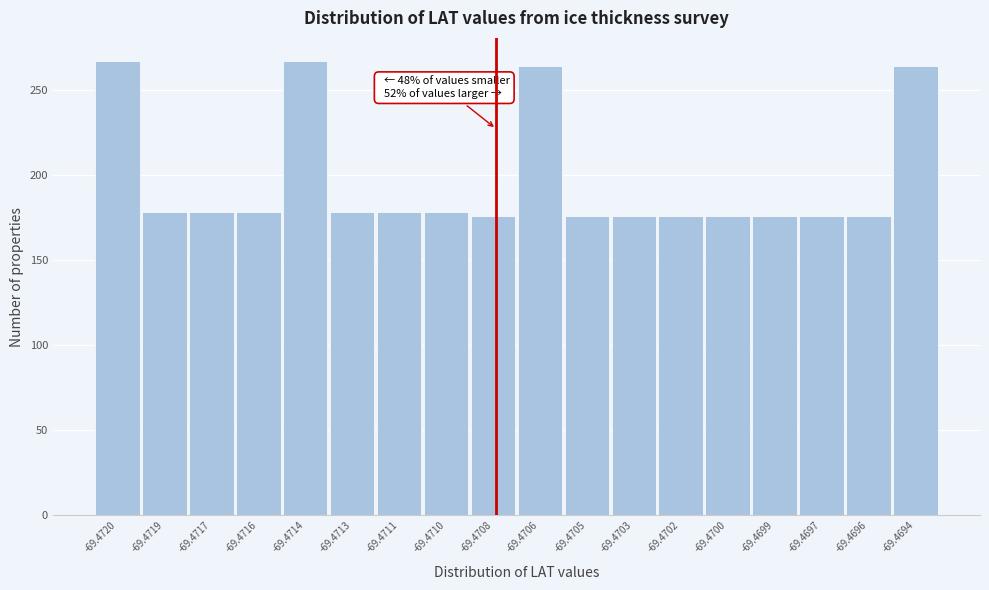

Reading left to right, extract all data points from this chart.

267	178	178	178	267	178	178	178	176	264	176	176	176	176	176	176	176	264